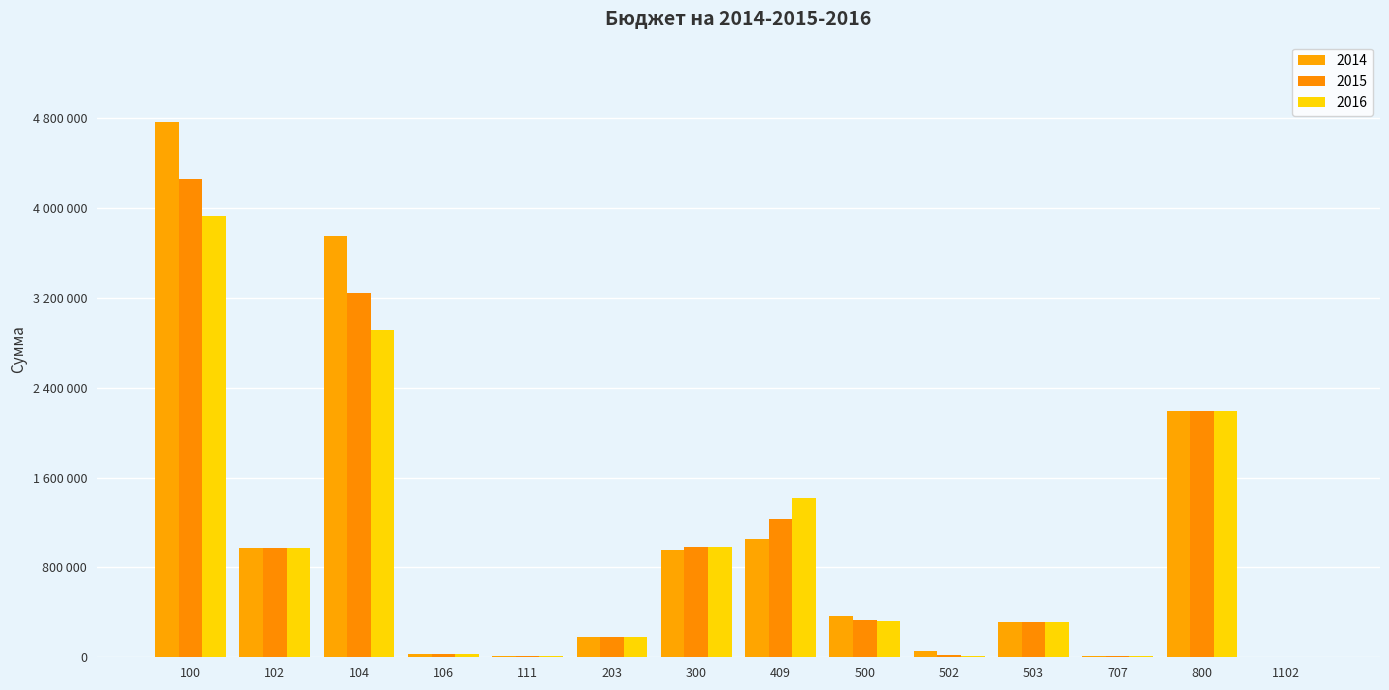

What is the sum of the 2016 values at 104 and 111?

2925083